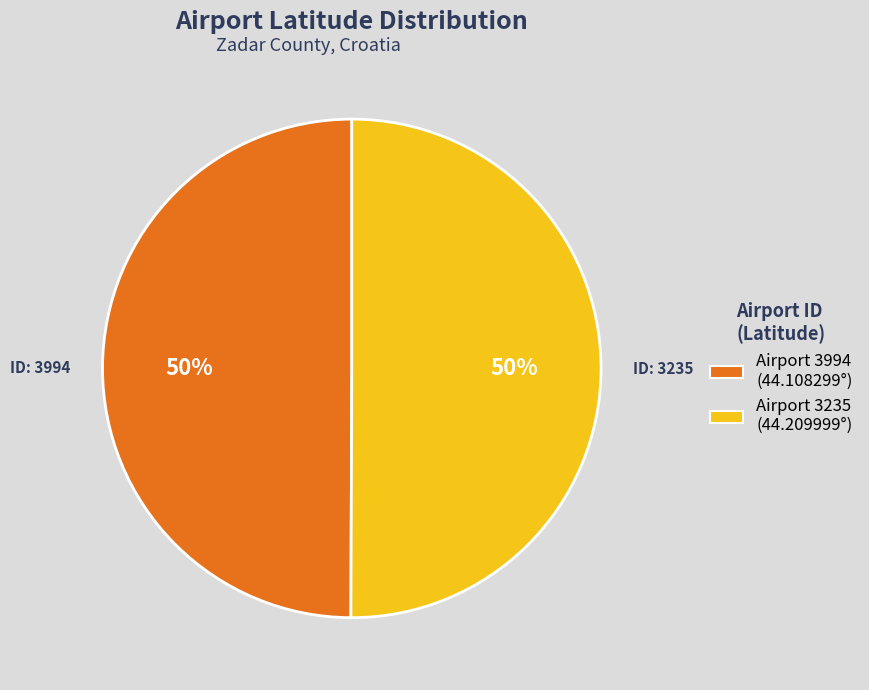

How many segments does this pie chart have?

2